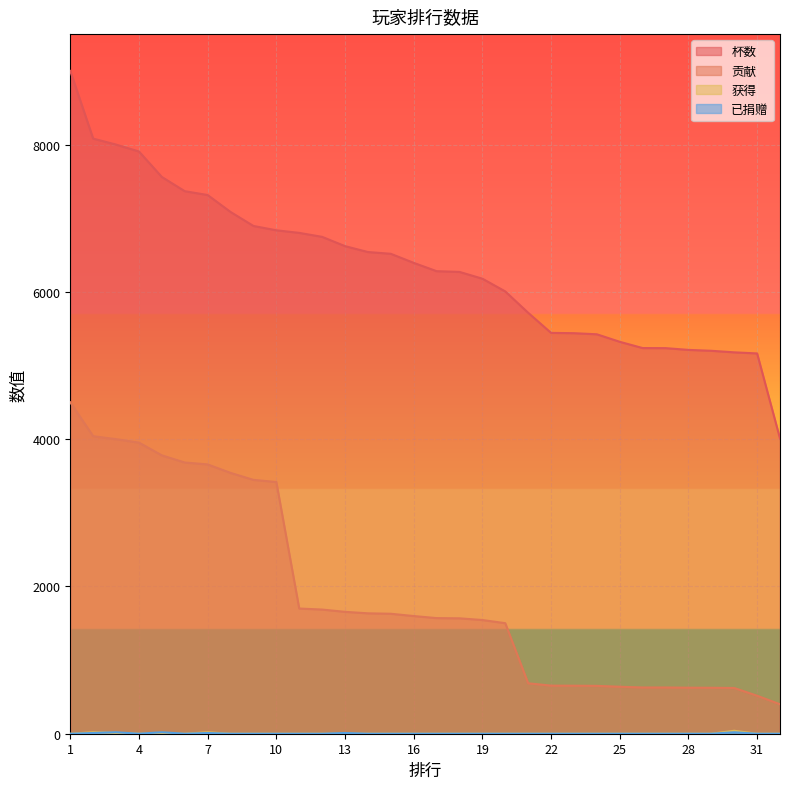

At which category is the sum across all series the highest?

1